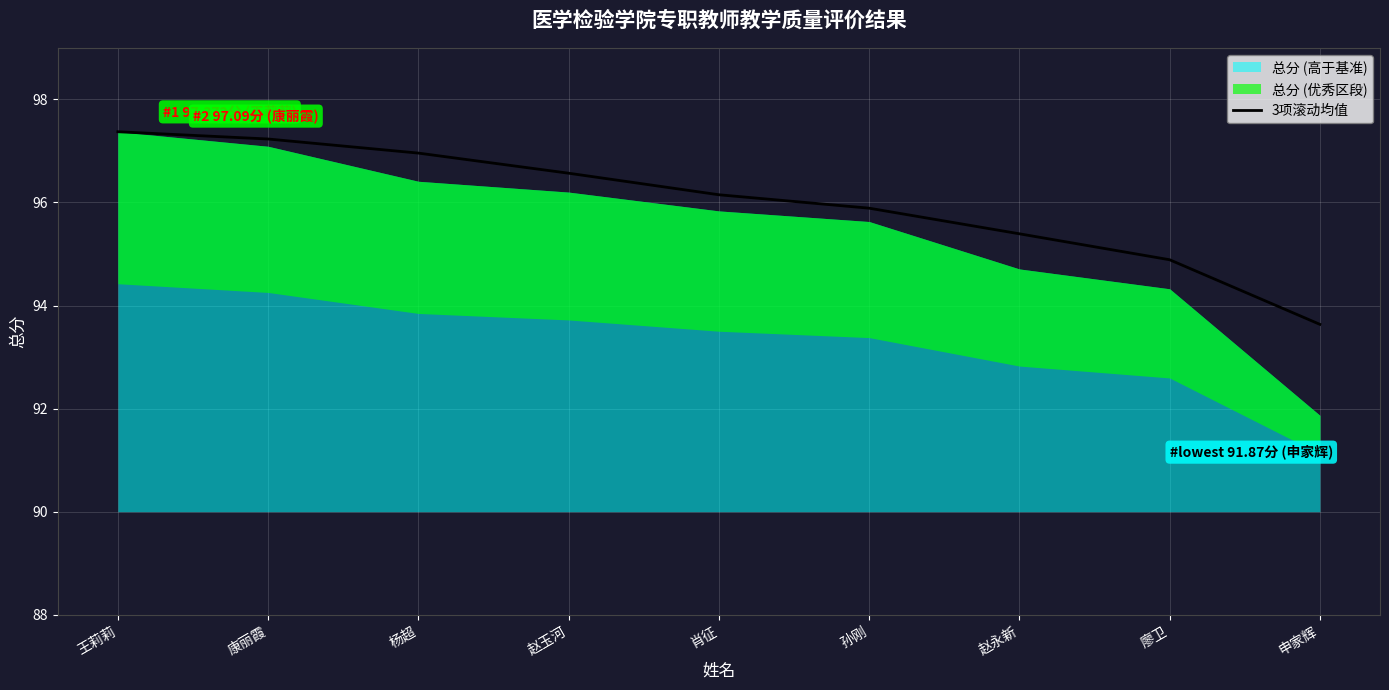

Is it true that the value at 杨超 is 97.0?

True